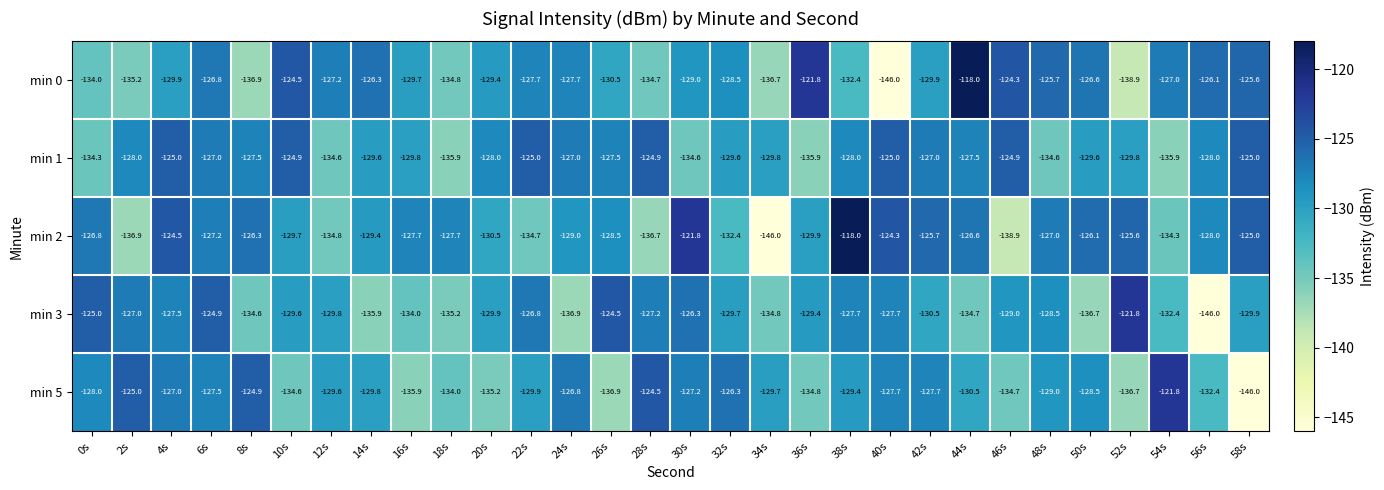

At 34s, list the series in order from largest to smallest.

min 5, min 1, min 3, min 0, min 2